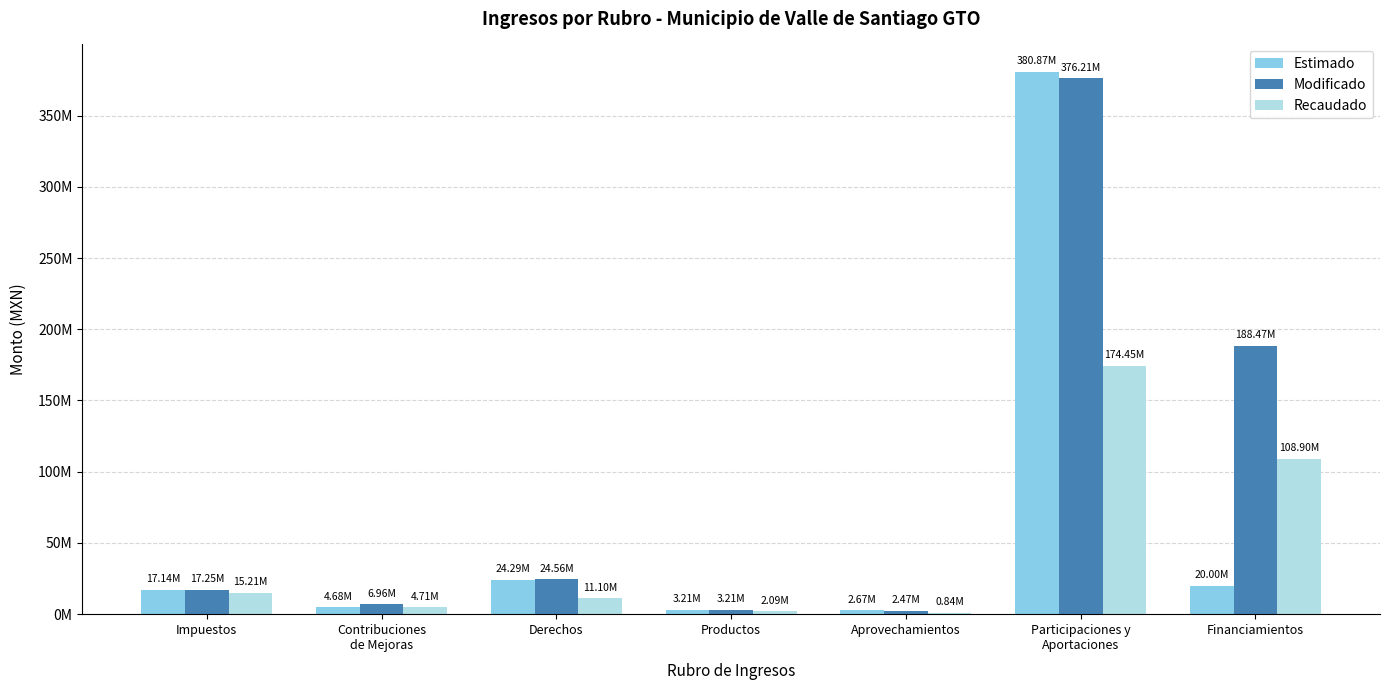

What position from the right is Productos?

4